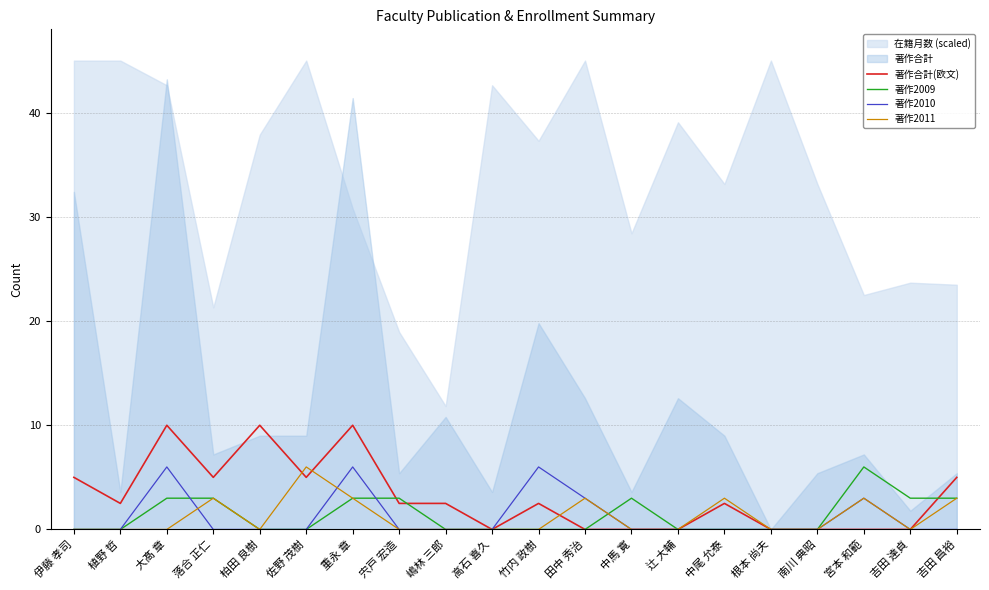

Between 中尾 允泰 and 植野 哲, which is larger?

中尾 允泰